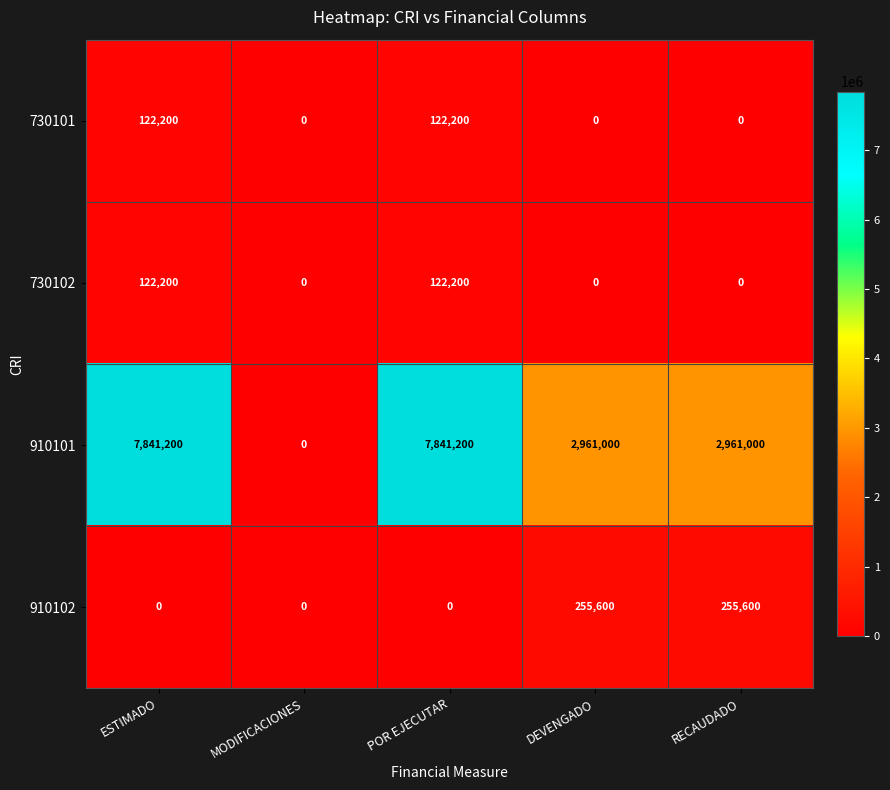

Is the value of 910101 at POR EJECUTAR greater than the value of 730101 at DEVENGADO?

Yes